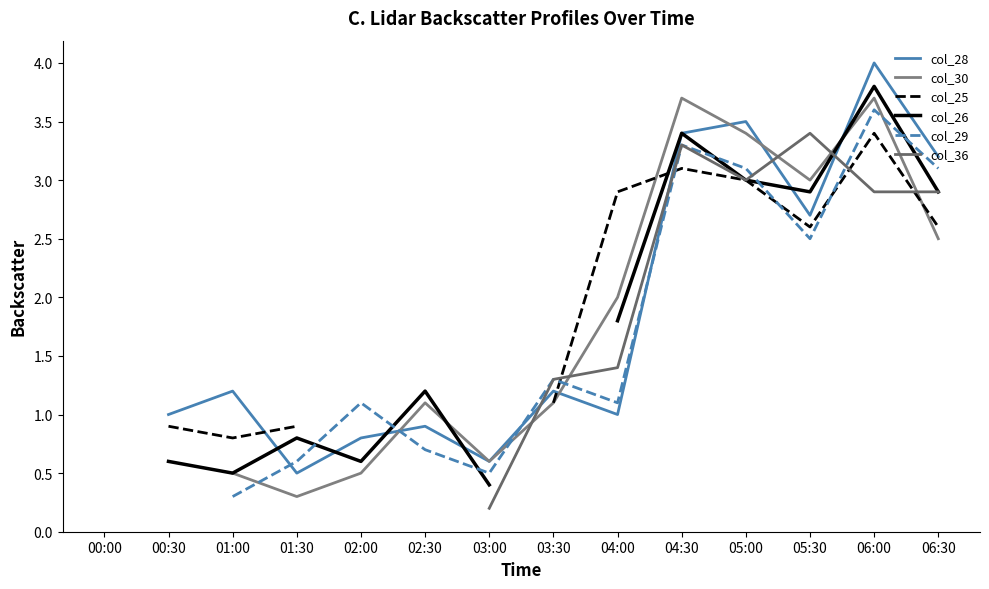

Which label corresponds to the largest value in the chart?

06:00